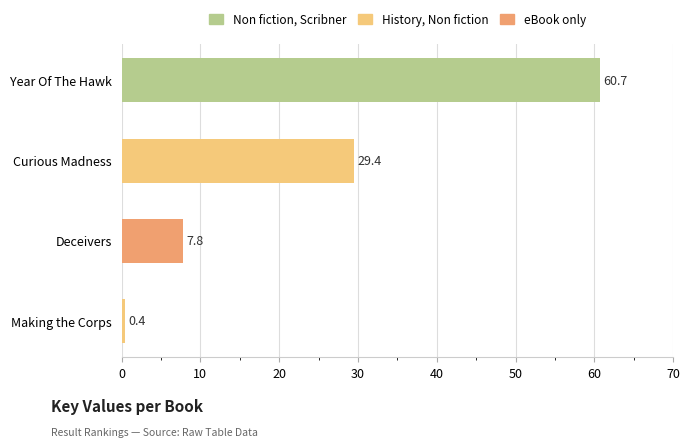

What is the change in value from Curious Madness to Making the Corps?

-29.0